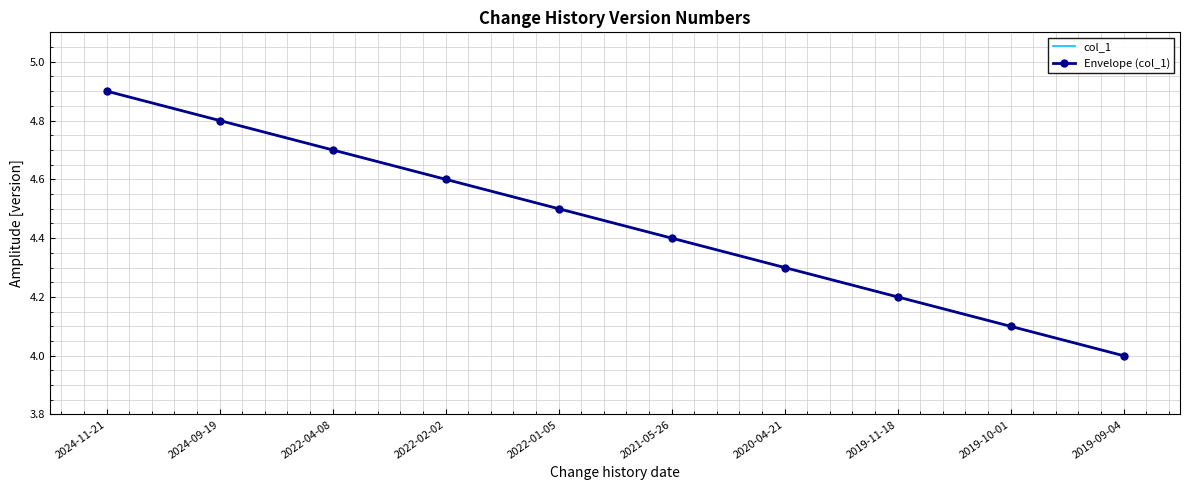

True or false: Envelope (col_1) and col_1 intersect in this chart.

False